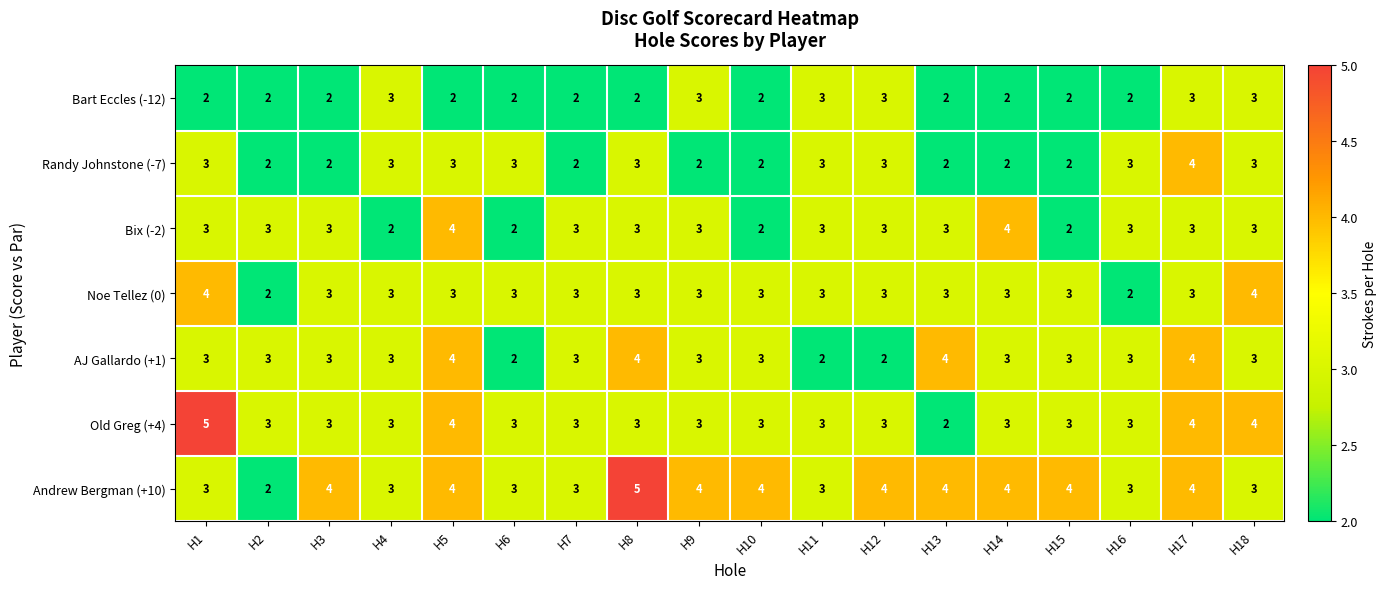

What value does the Andrew Bergman (+10) series have at H12?

4